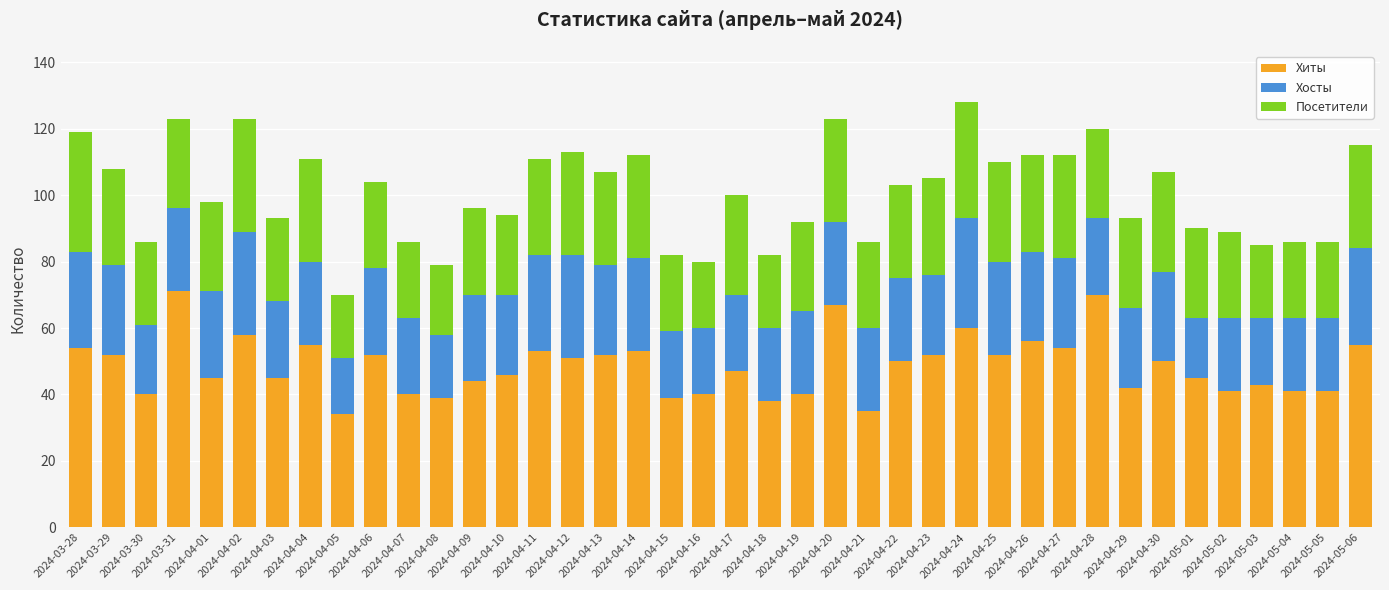

What is the maximum value for Хиты?

71